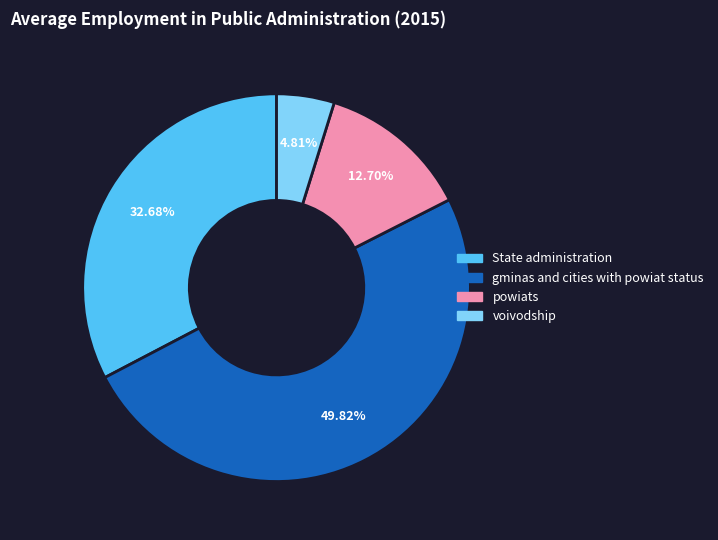

To the nearest percent, what is the average slice percentage?

25%